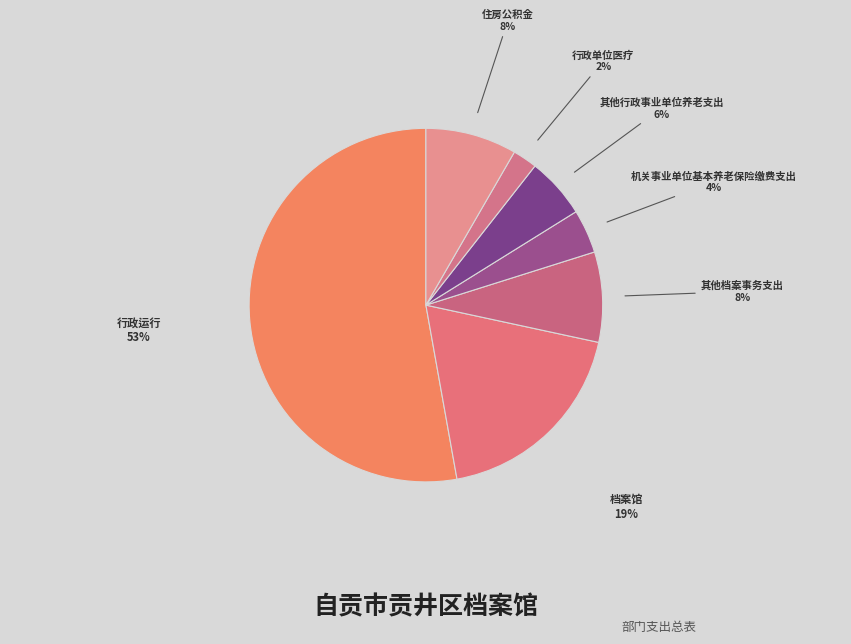

Does 档案馆 represent more than half of the total?

No